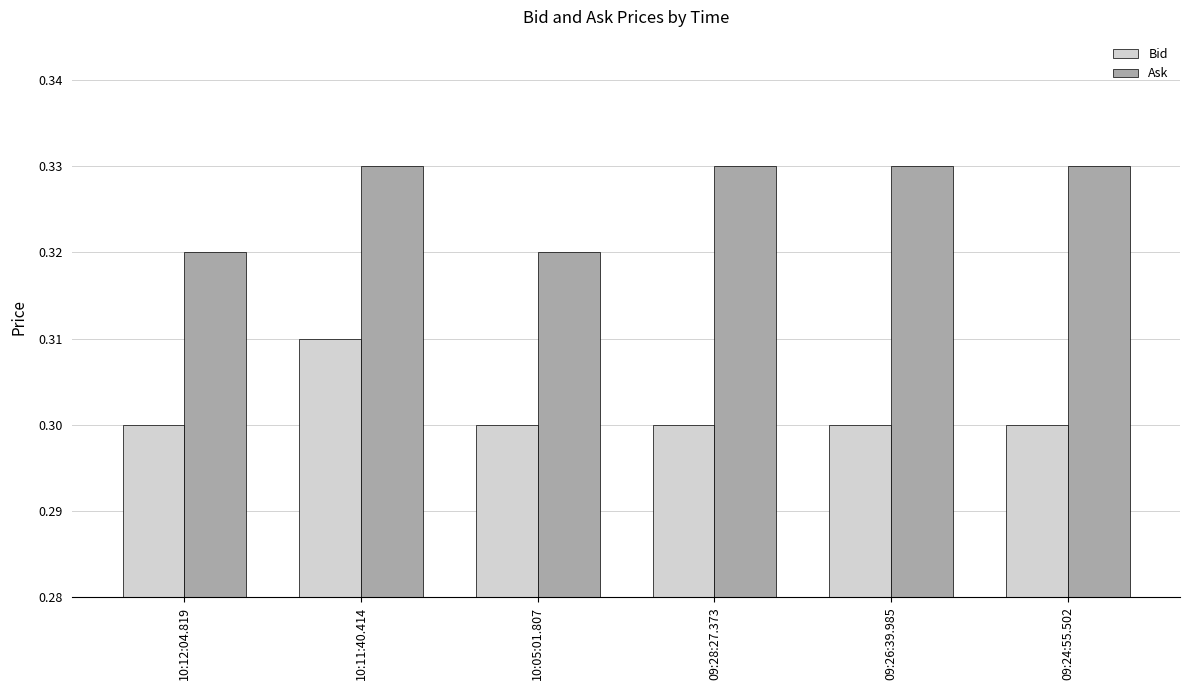

How many Ask values are between 0 and 1?

6